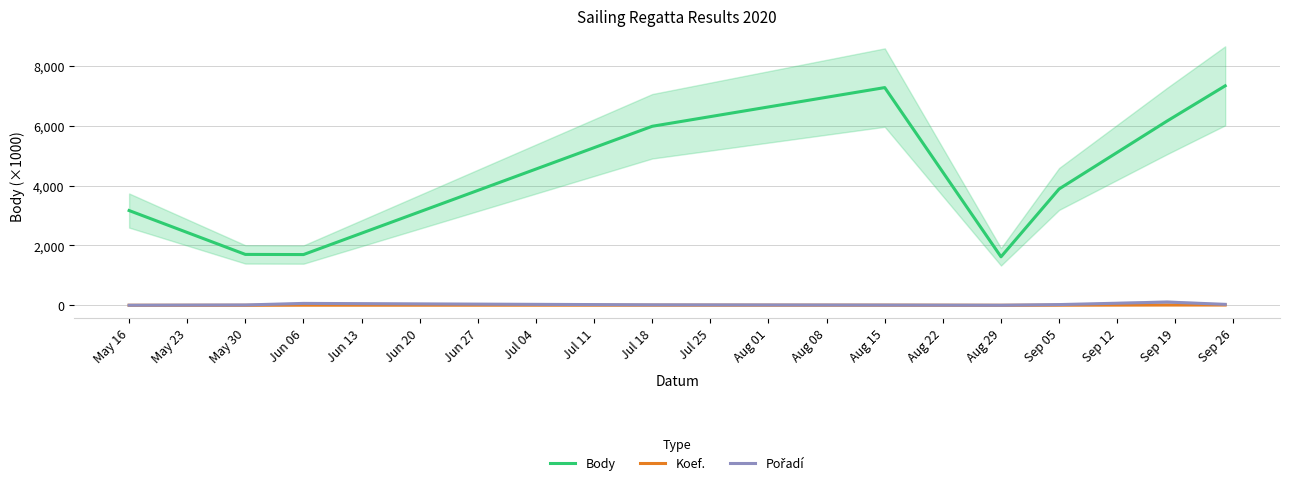

What is the label of the 7th point from the right?

Jun 06